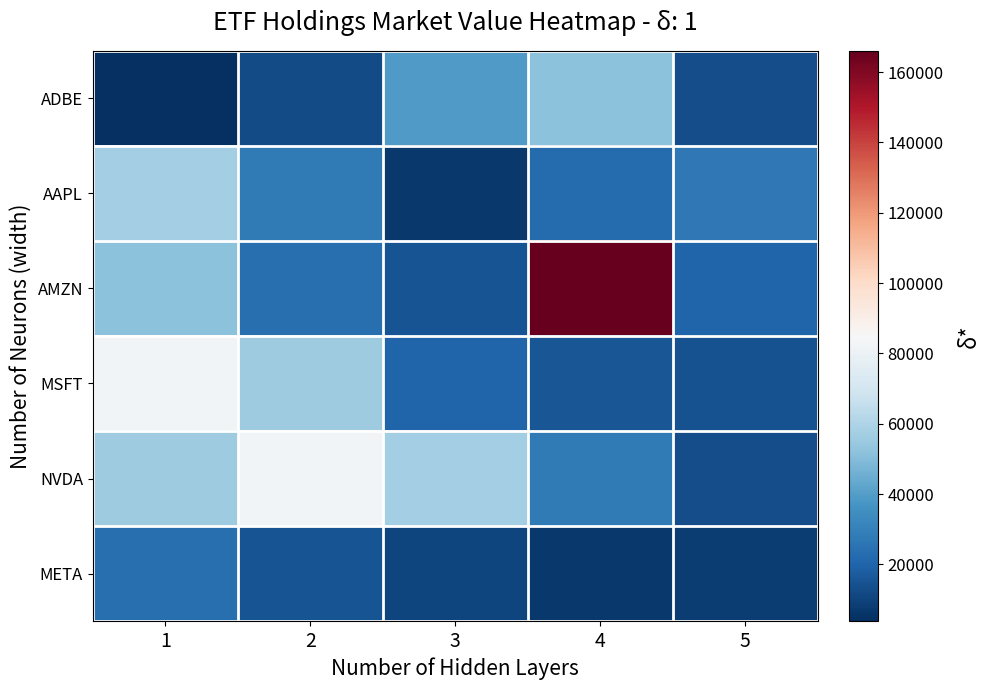

At which category does the chart reach its minimum across all series?

1